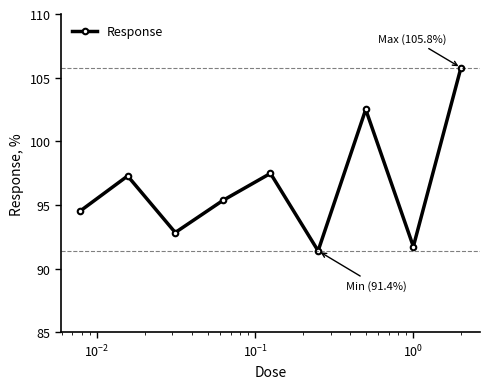

What is the value of the 6th point from the left?

91.4